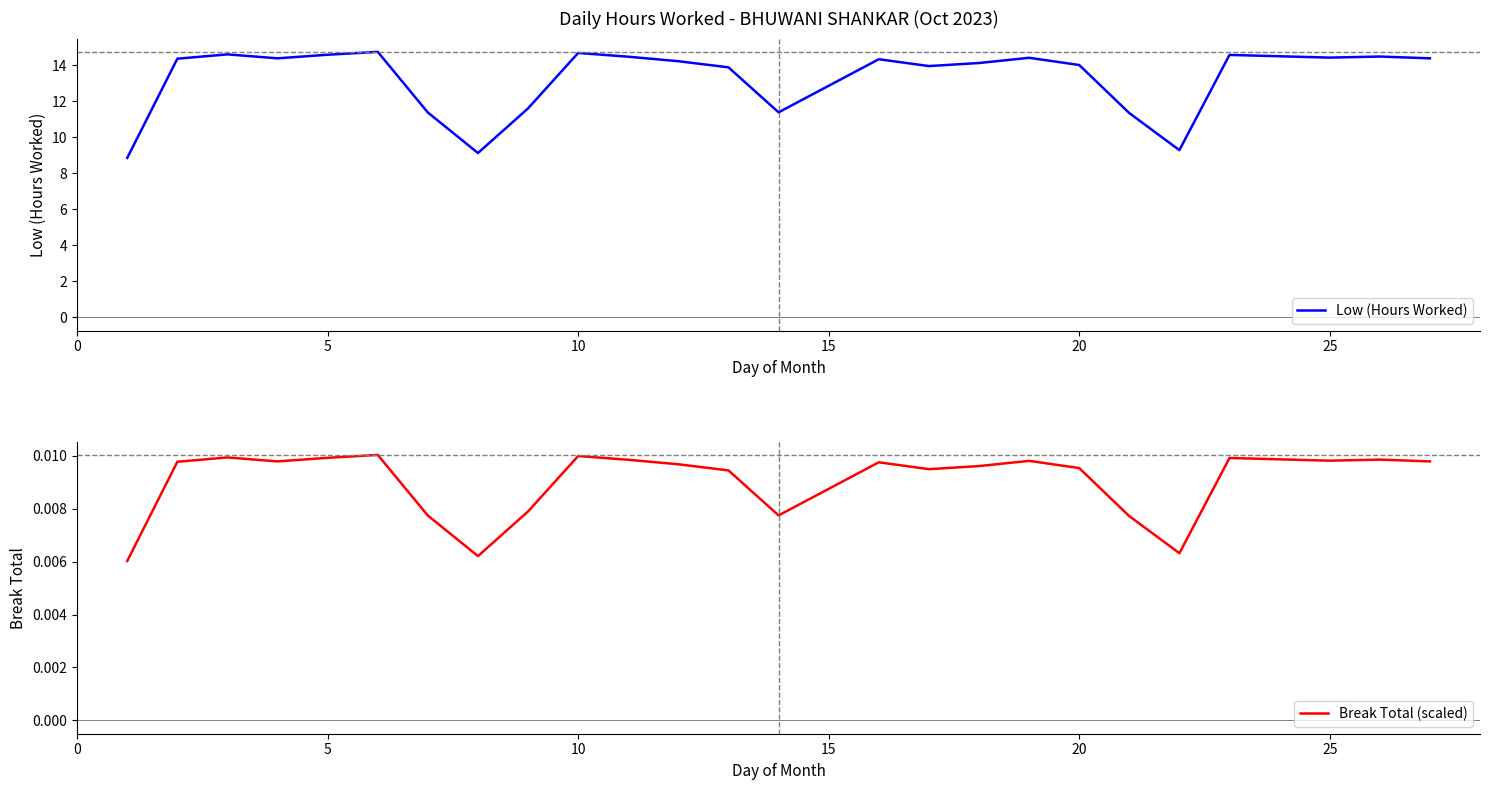

What is the maximum value shown in the chart?

14.8